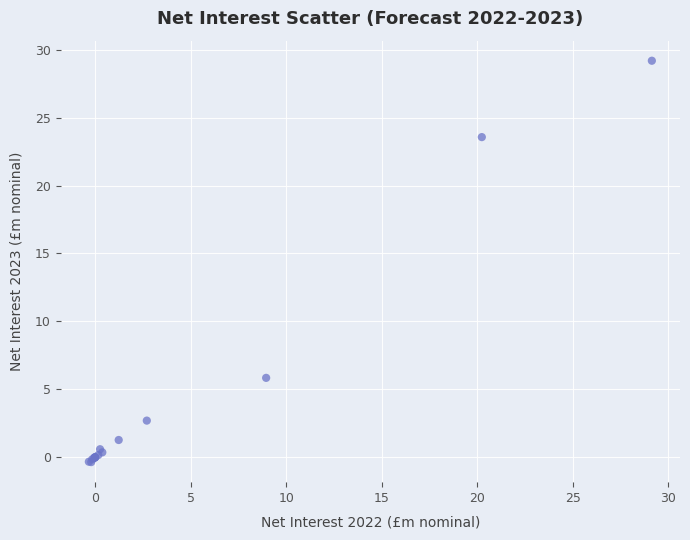

What Y value in the scatter plot is closest to 14?

5.8